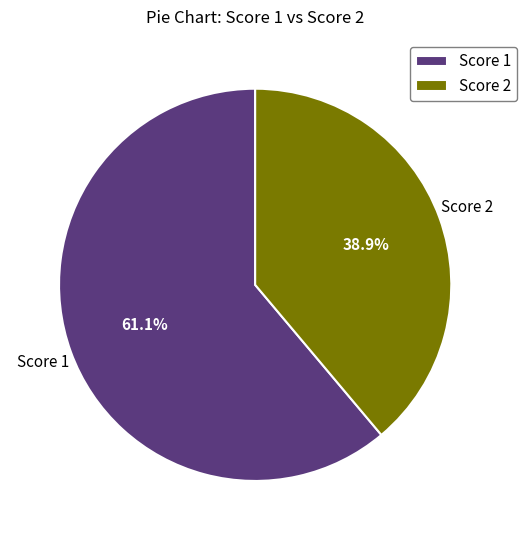

To the nearest percent, what is the difference between the largest and smallest slice percentages?

22%